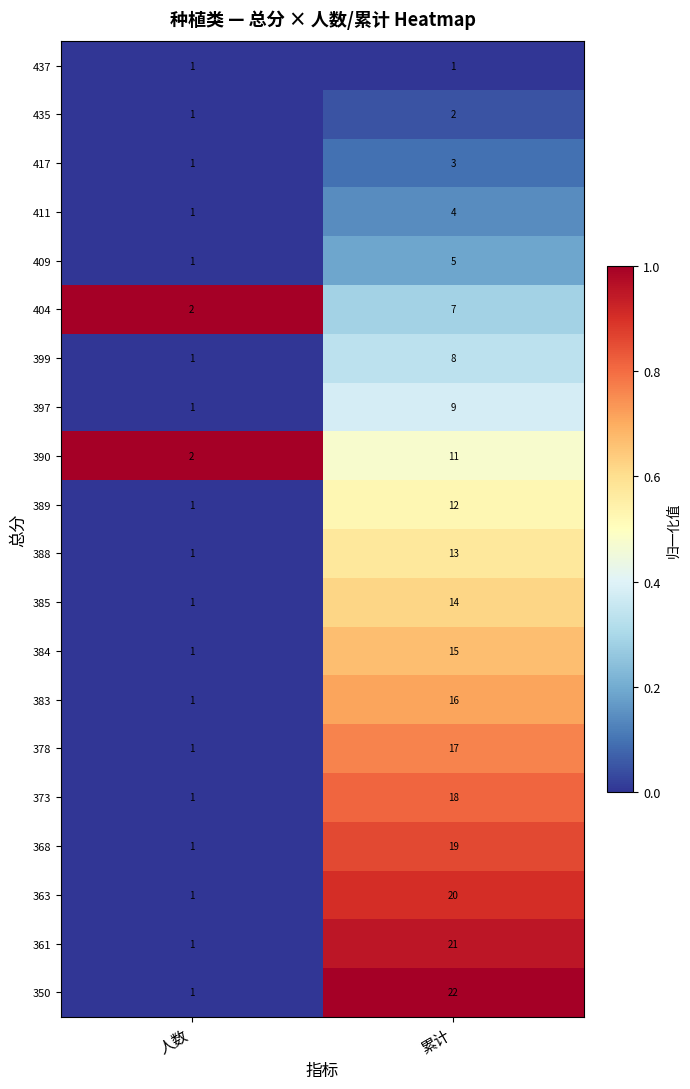

What is the total value across all series at 累计?

237